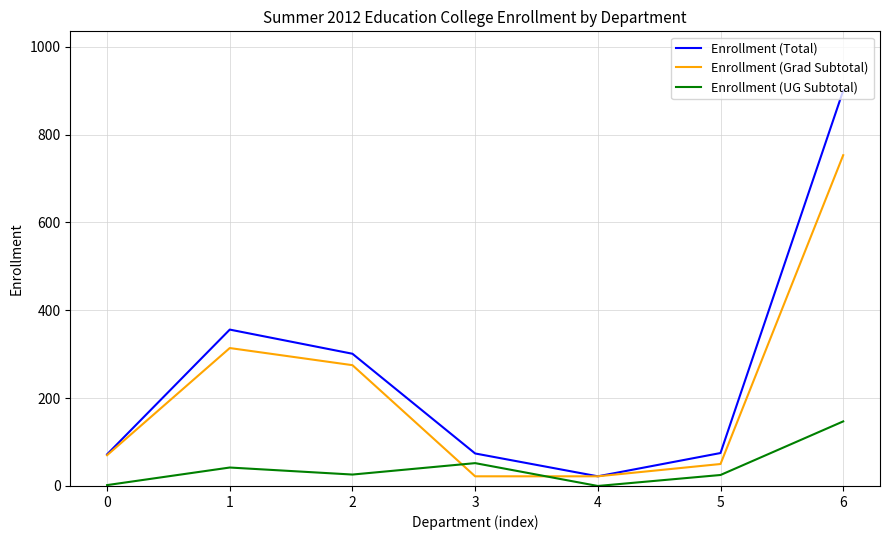

True or false: Enrollment (Grad Subtotal) has a value of 157 at 1.

False